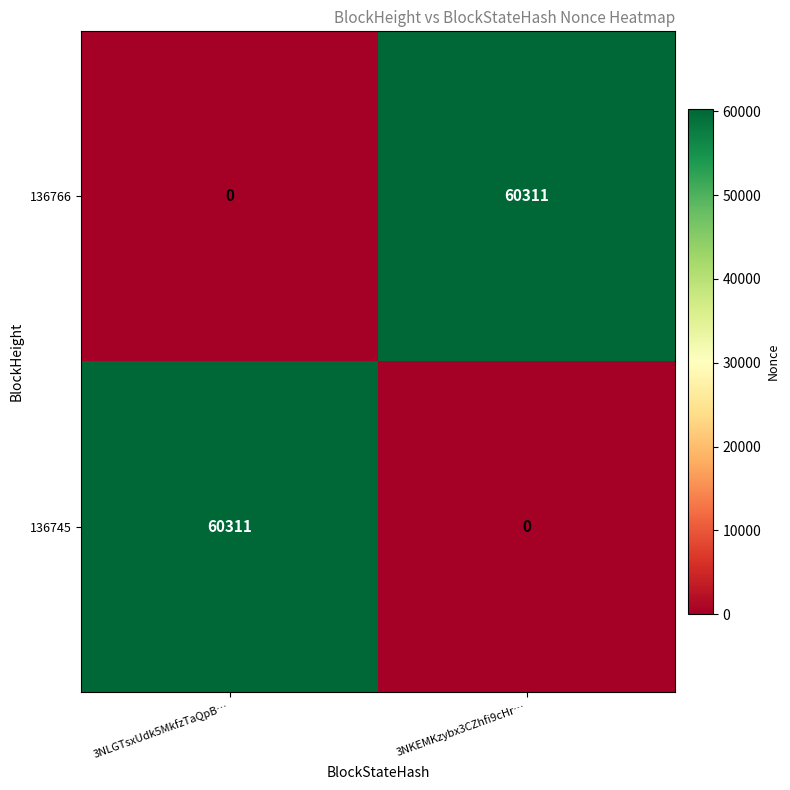

At which label is 136745 closest to 30155?

3NKEMKzybx3CZhfi9cHr…